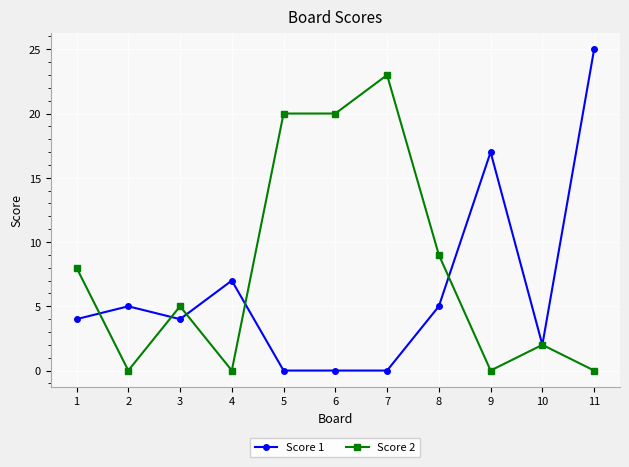

The Score 1 series shows 0 at 7. True or false?

True